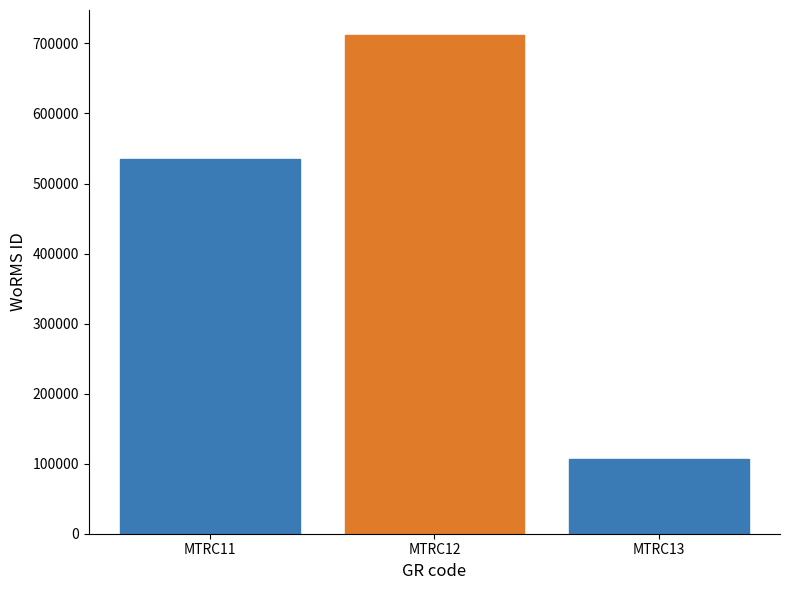

The chart shows a value of 36400 at MTRC13. True or false?

False